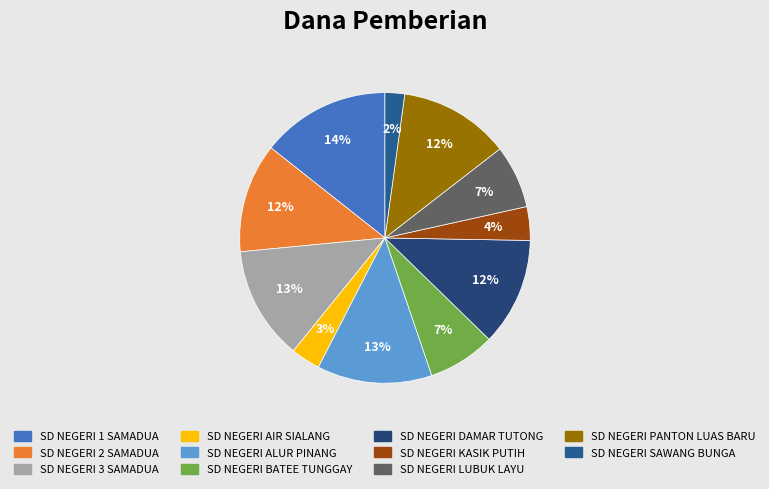

What percentage is the SD NEGERI BATEE TUNGGAY slice, to the nearest percent?

7%